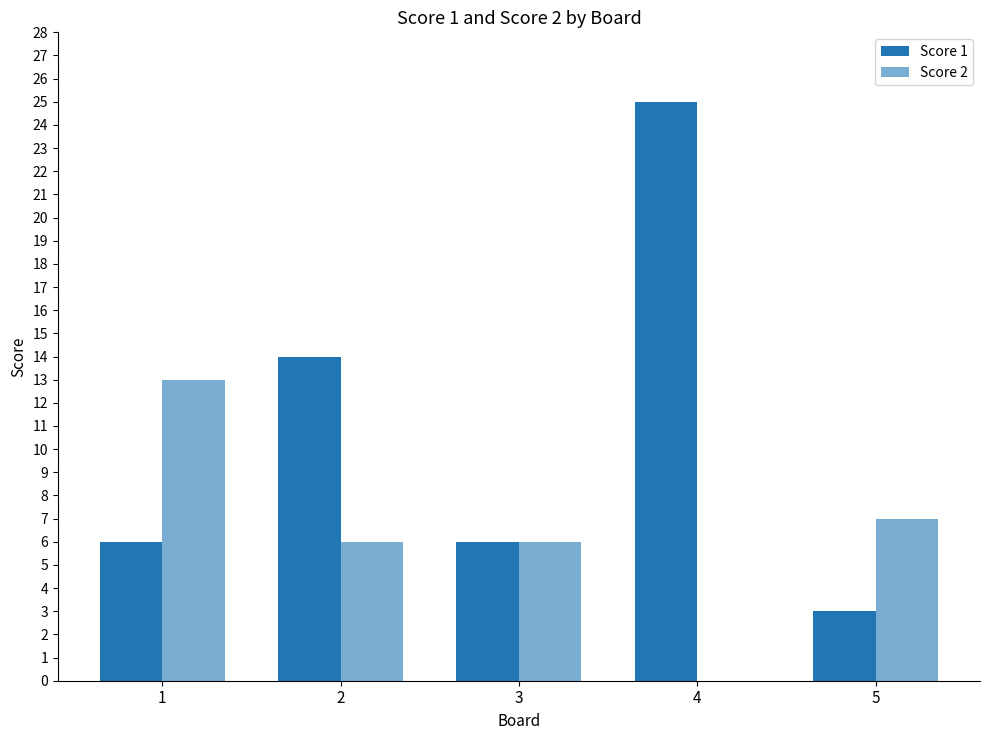

How many values in Score 2 are above zero?

4